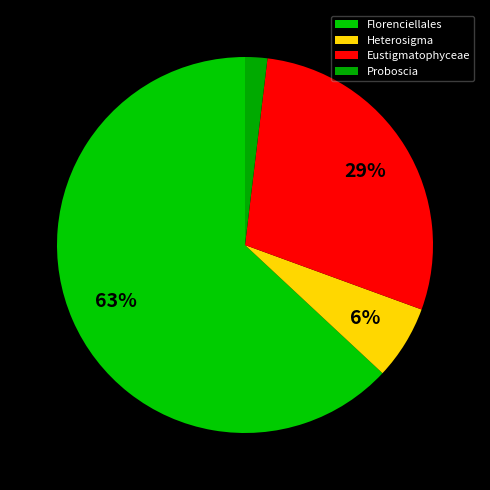

To the nearest percent, what is the difference between the largest and smallest slice percentages?

61%